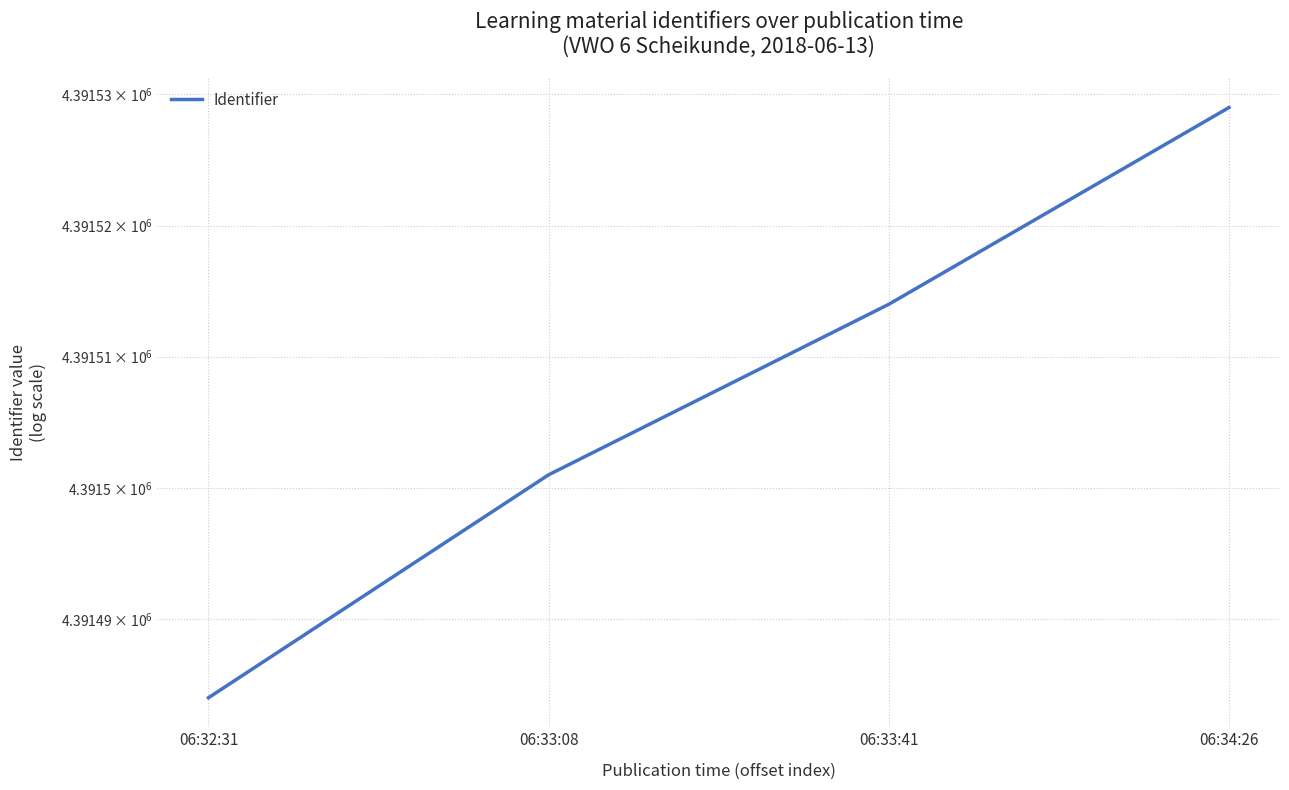

How many data points are above 4391514?

1